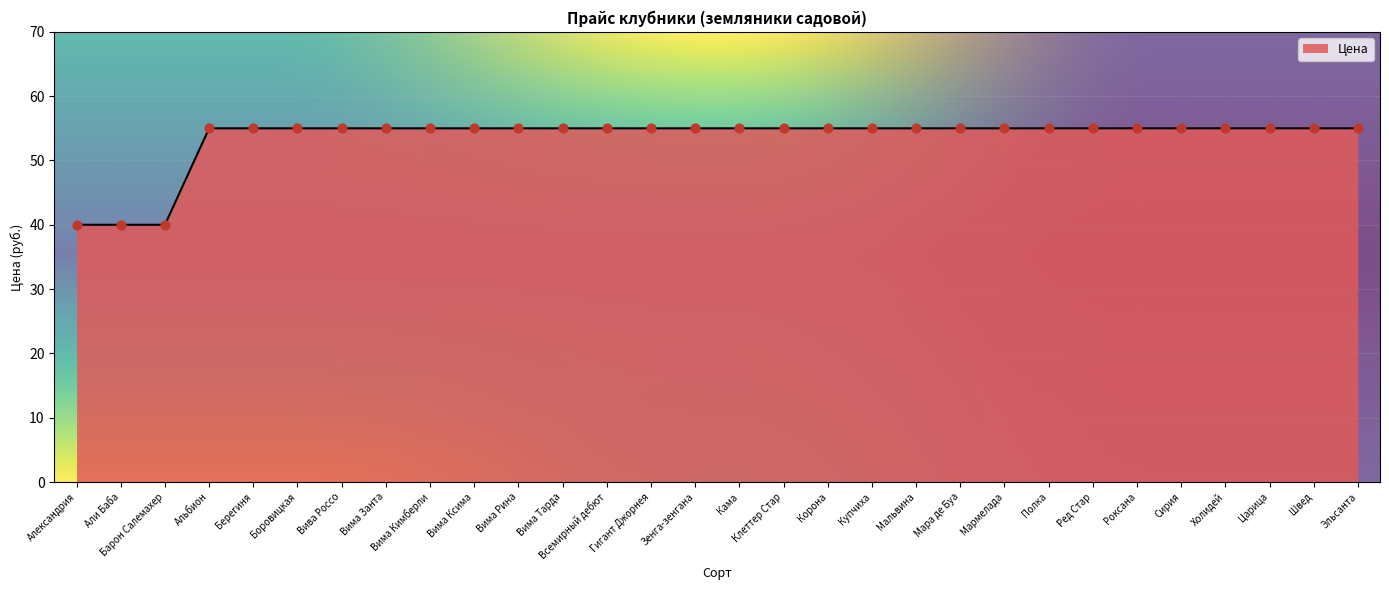

What is the ratio of the value at Мара де Буа to the value at Берегиня?

1.0